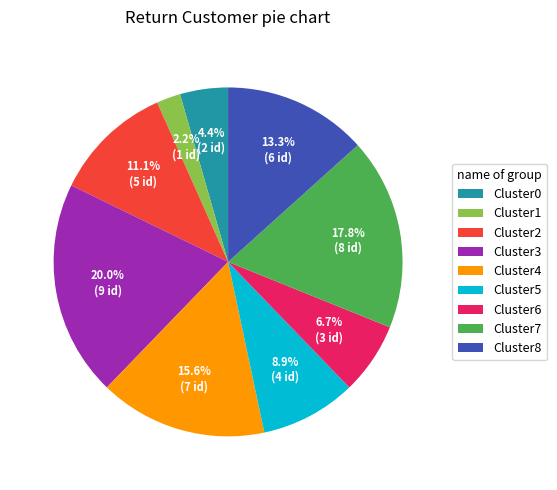

What is the ratio of the value at Cluster7 to the value at Cluster2?

1.6